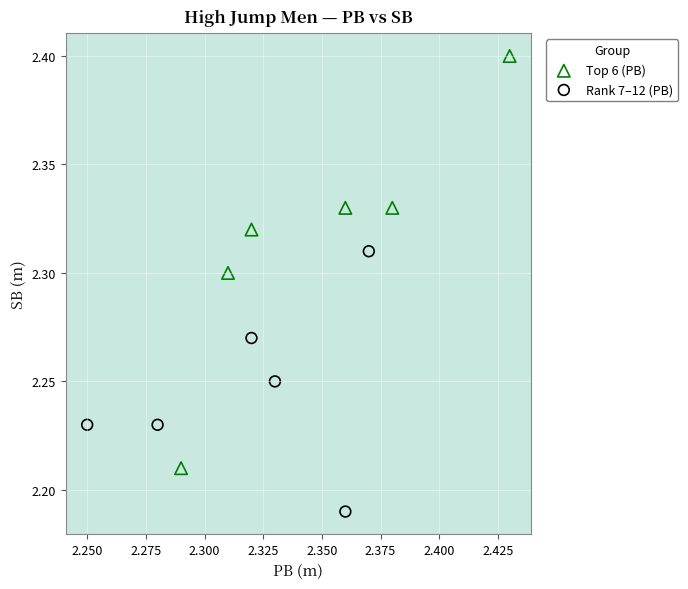

Which series reaches the minimum Y coordinate?

Rank 7–12 (PB)